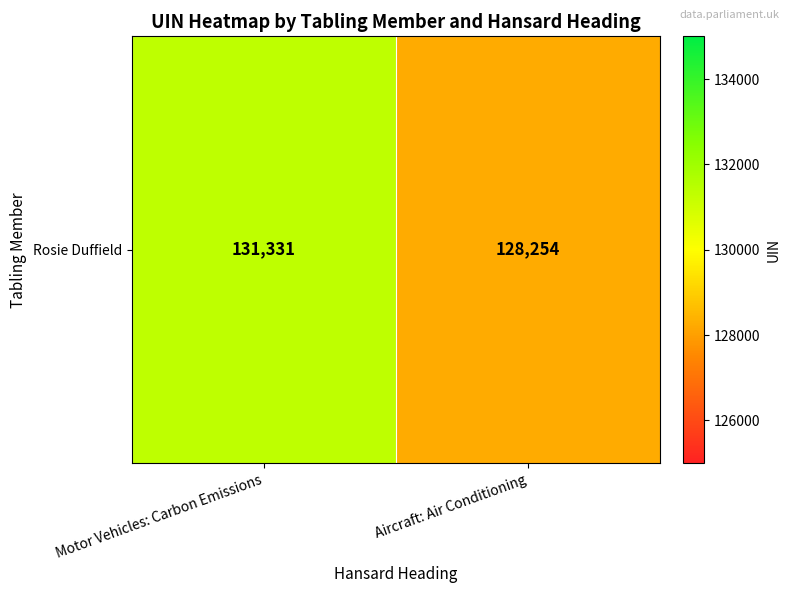

The chart shows a value of 128254 at Aircraft: Air Conditioning. True or false?

True